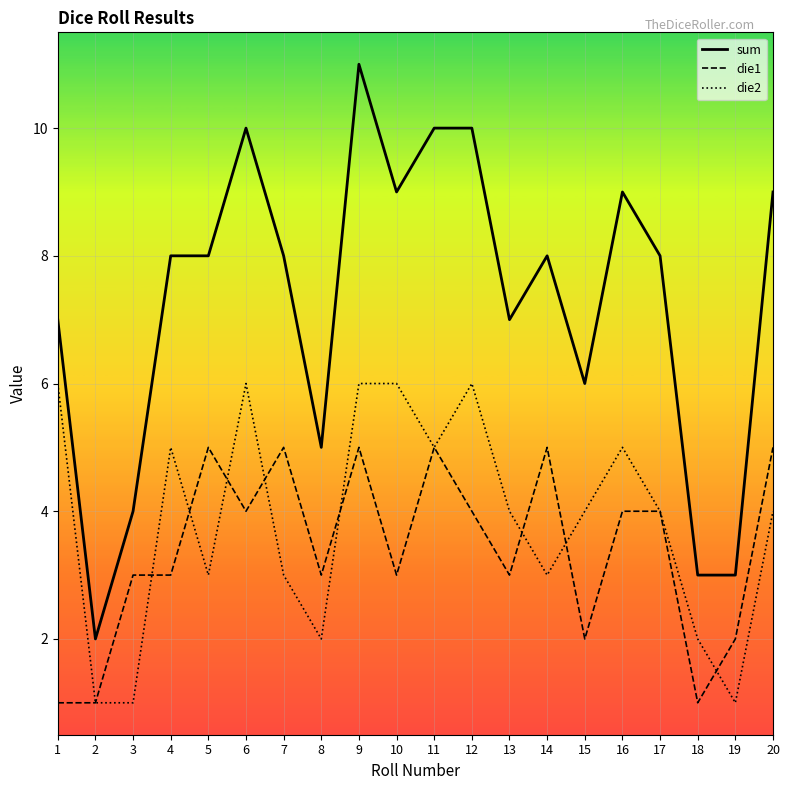

Where is the first local minimum for sum?

2